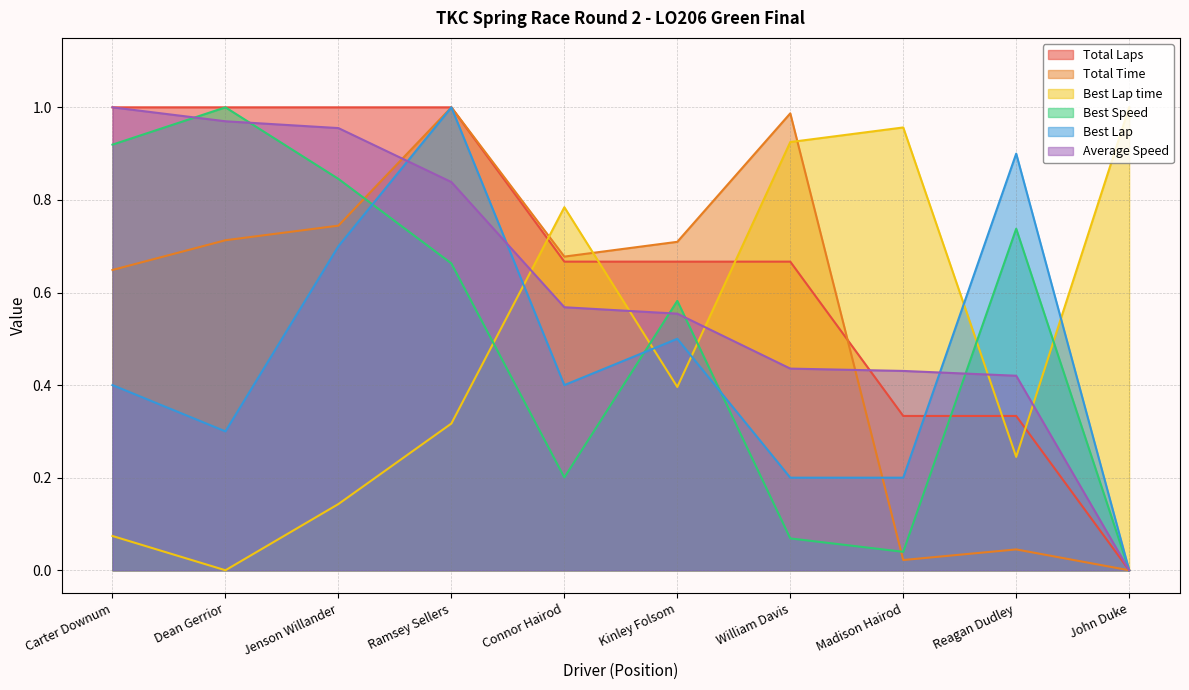

The Best Lap time series shows 0.4 at John Duke. True or false?

False